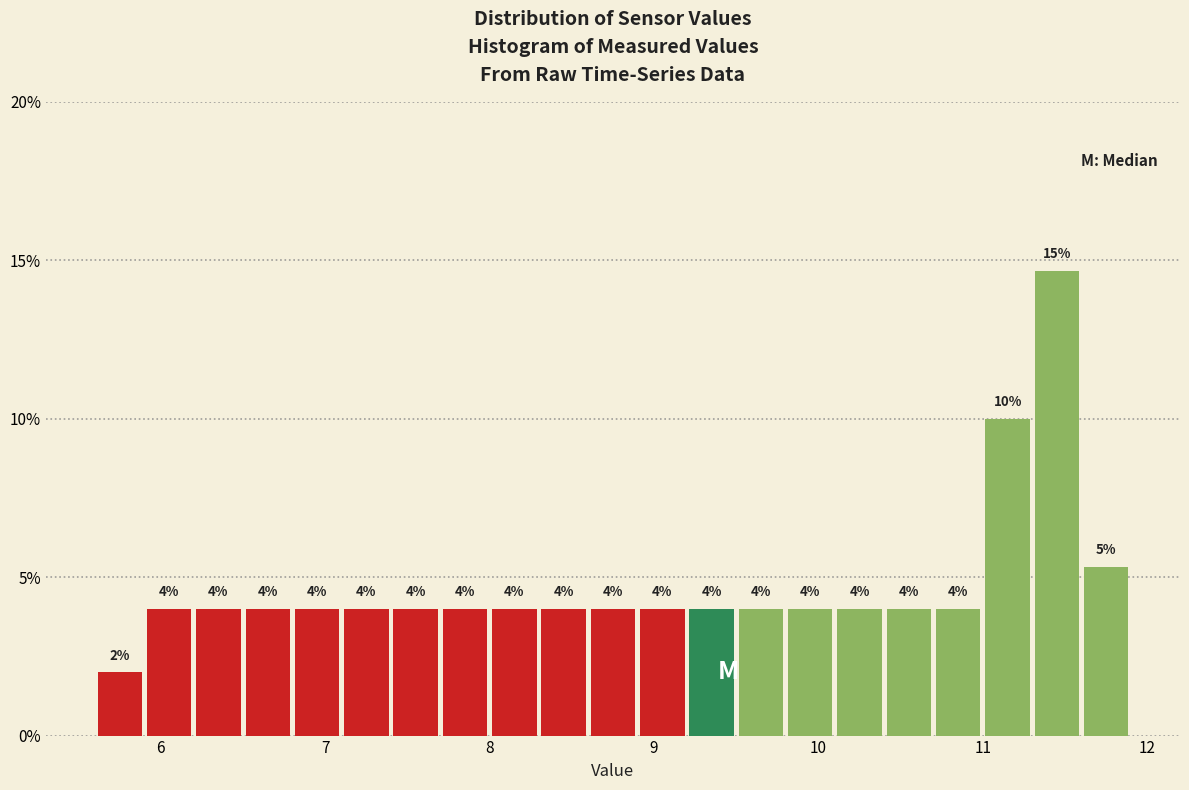

Around what value on the x-axis is the tallest bar? Give the approximate position of its centre, as read against the axis.

11.5